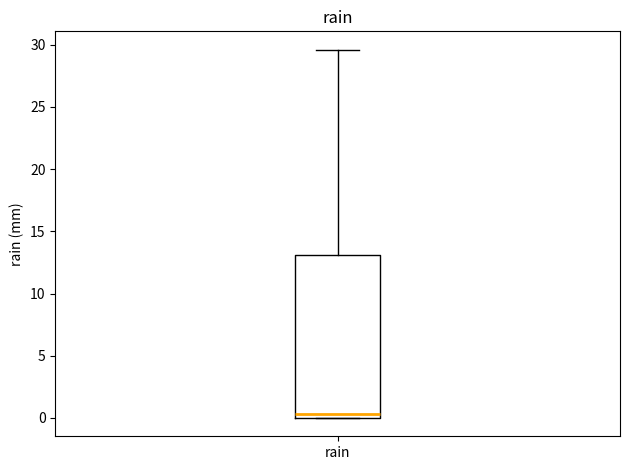

Transcribe this box plot: give where the median line is, the range the box spans, and where the two whiskers end, as read against the y-axis. The values are not printed on the chart, so give them approximately, as read against the axis.

median 0.5, box 0.0 to 13.0, whiskers 0.0 to 29.5